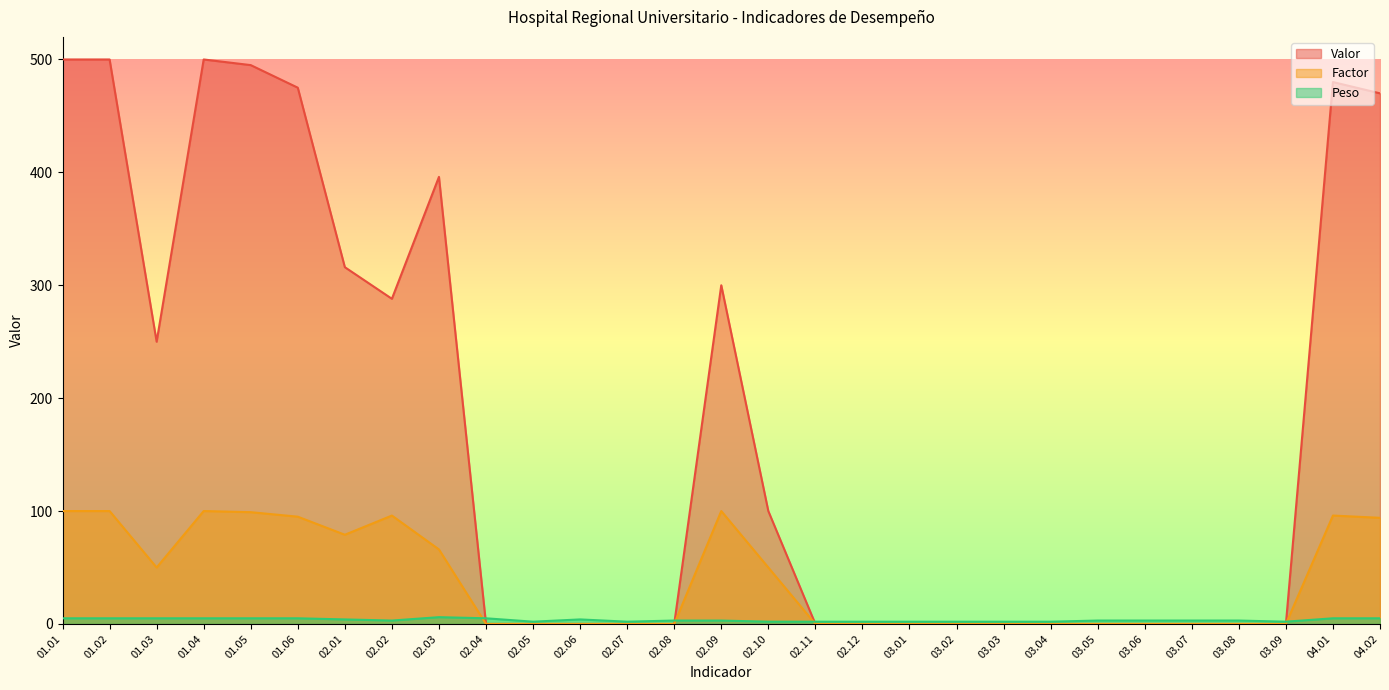

How many values in the Peso series are below 3?

10